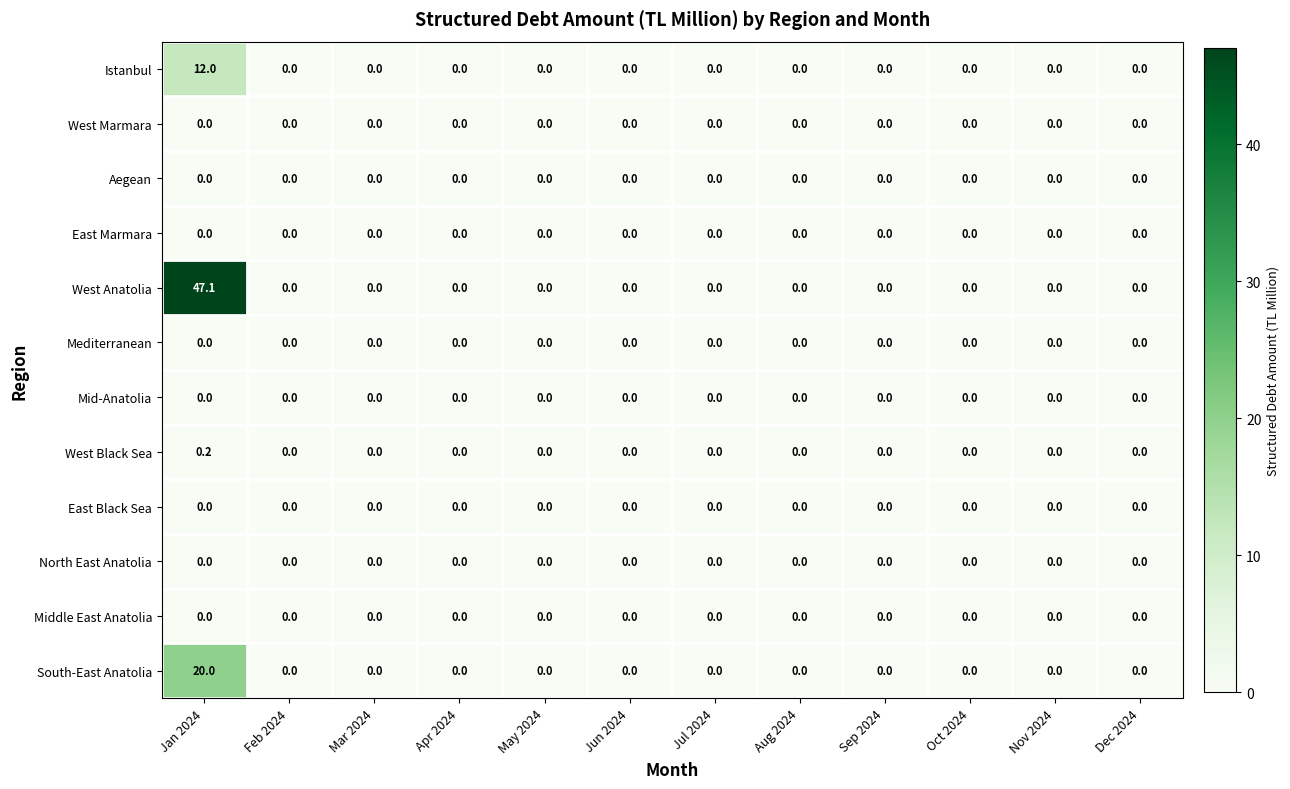

Which series changed the most between Jan 2024 and Apr 2024?

West Anatolia